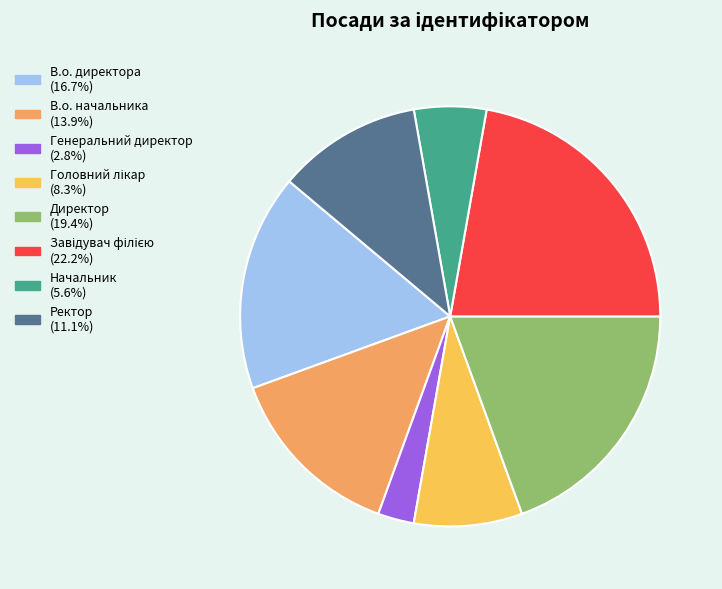

How many slices are in this pie chart?

8